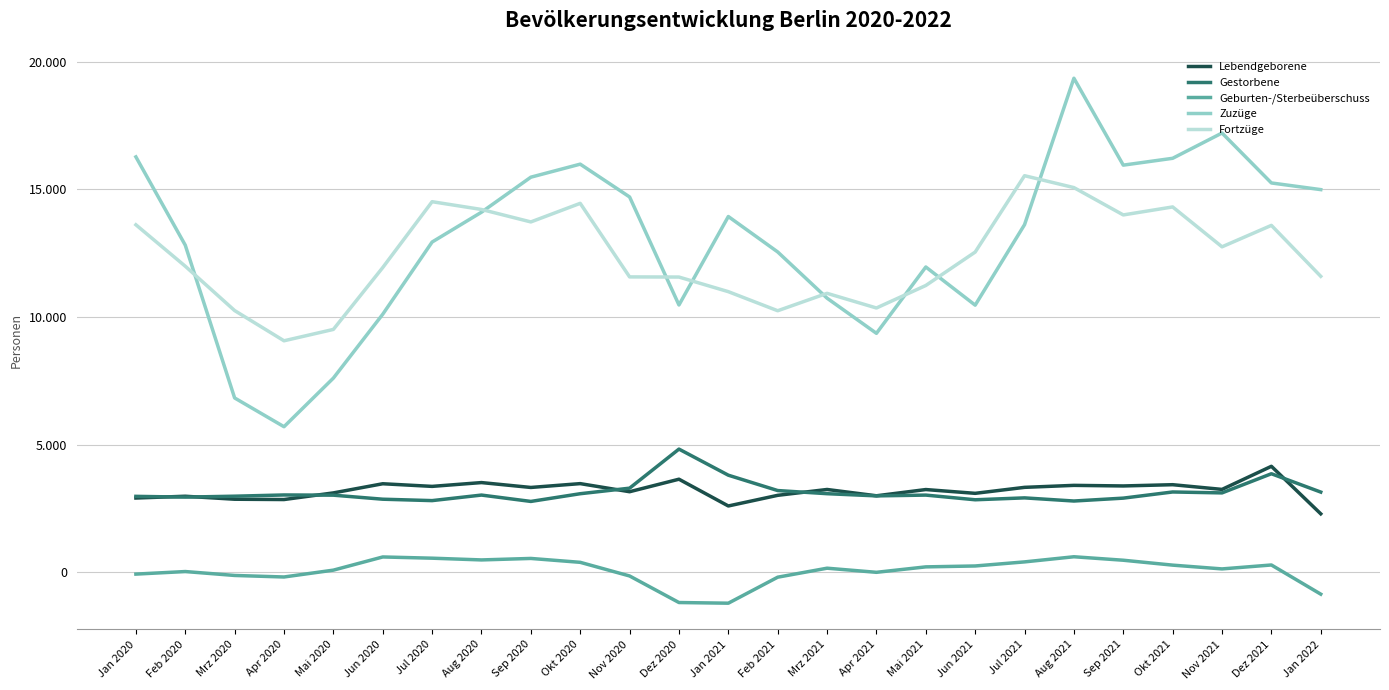

What is the total value across all series at Sep 2020?

35846